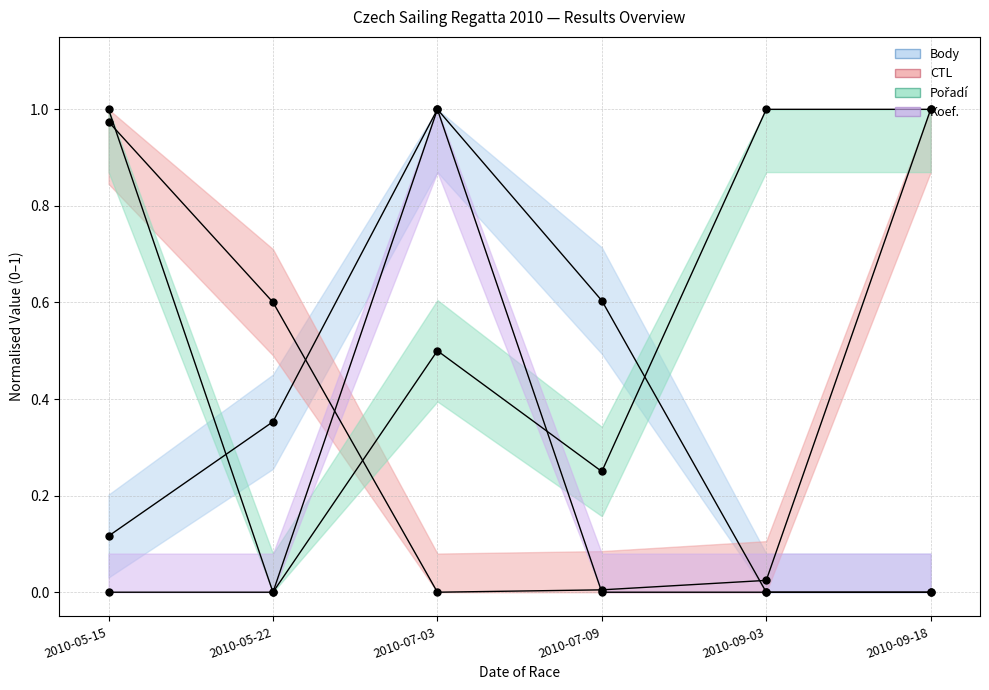

Is the value of Body at 2010-09-03 greater than the value of CTL at 2010-07-09?

No